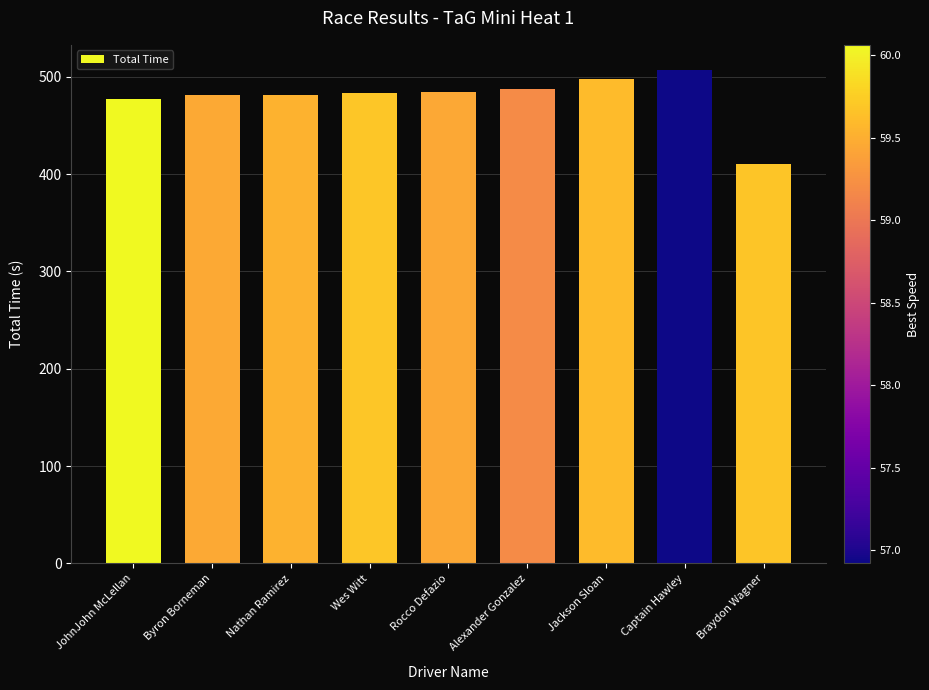

What is the minimum value shown in the chart?

410.1